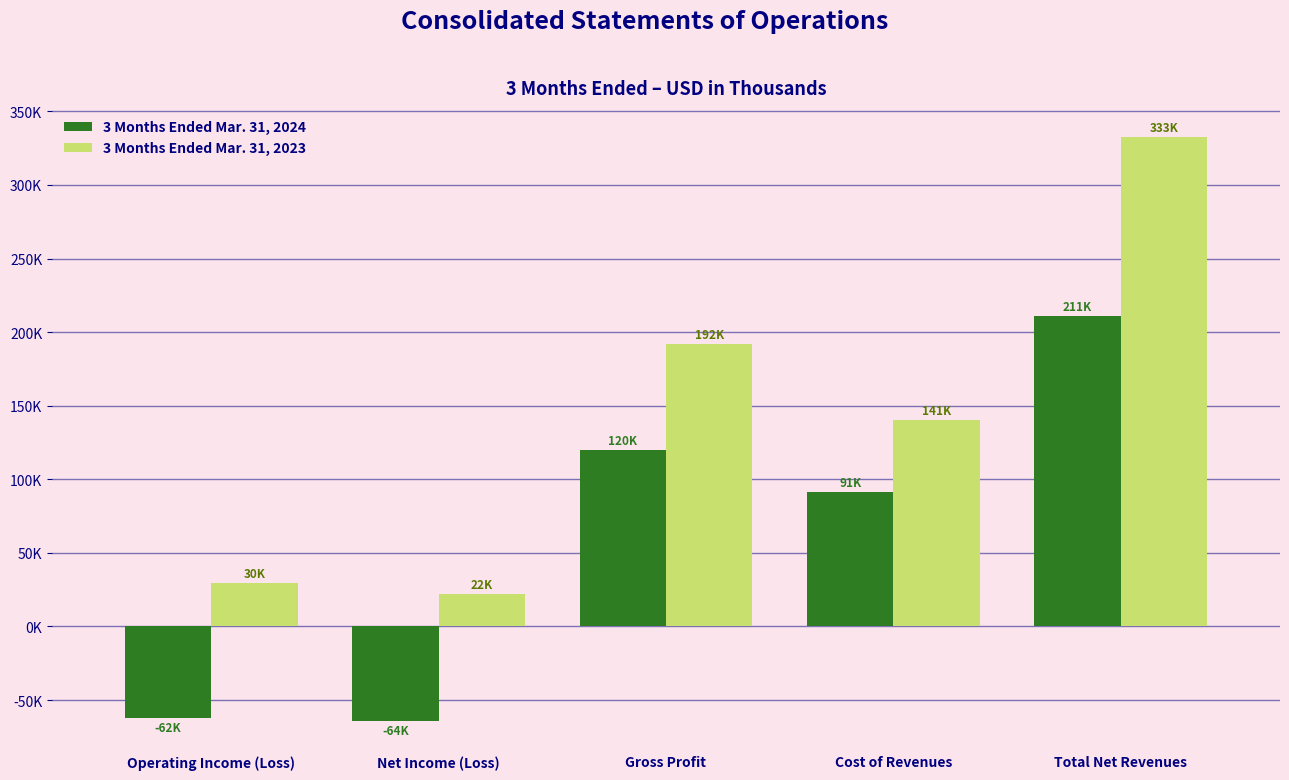

At which label does 3 Months Ended Mar. 31, 2023 reach its minimum?

Net Income (Loss)